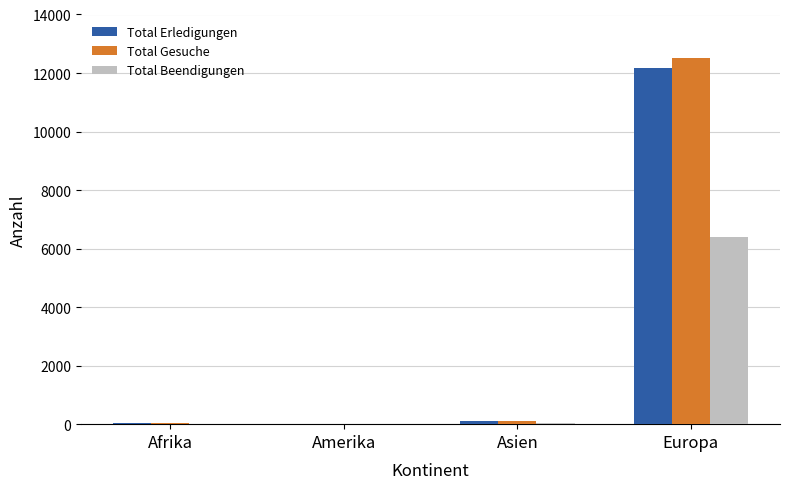

What are all the series names shown in the legend?

Total Erledigungen, Total Gesuche, Total Beendigungen